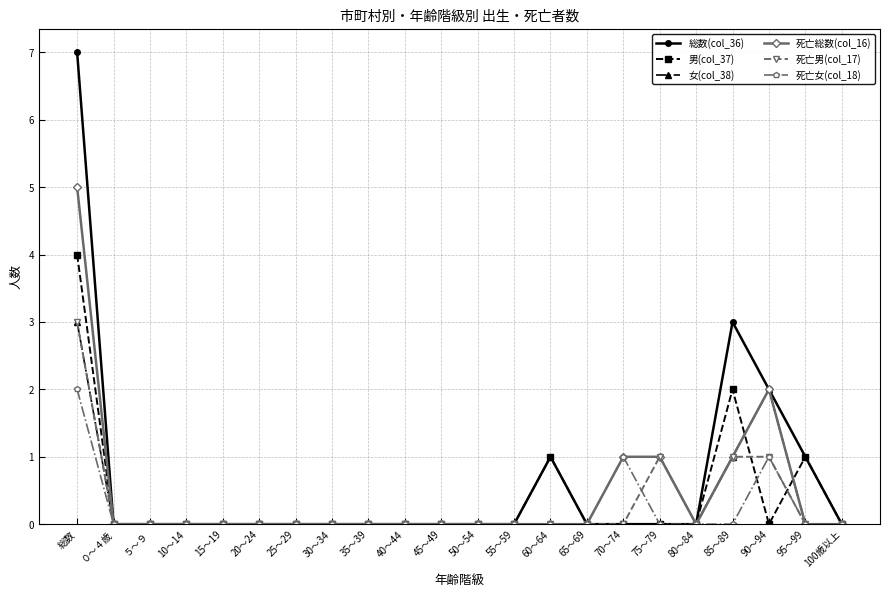

At which category is the sum across all series the highest?

総数